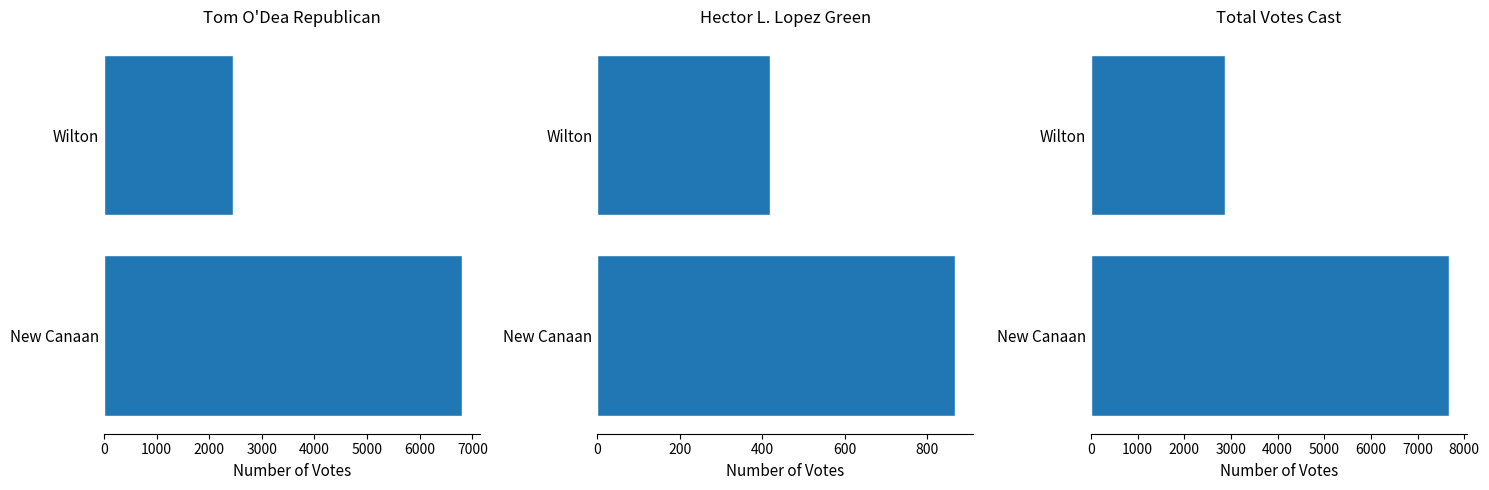

What is the total value across all series at New Canaan?

15344